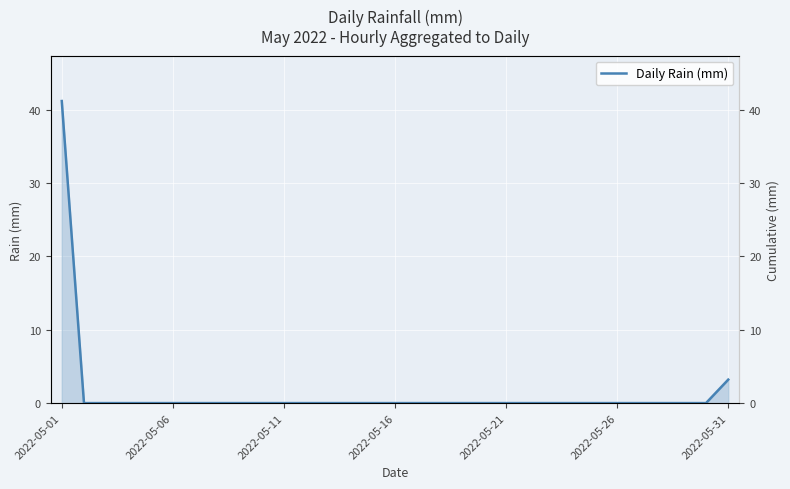

Reading left to right, what are all the values shown in this chart?

41.2	0.0	0.0	0.0	0.0	0.0	0.0	0.0	0.0	0.0	0.0	0.0	0.0	0.0	0.0	0.0	0.0	0.0	0.0	0.0	0.0	0.0	0.0	0.0	0.0	0.0	0.0	0.0	0.0	0.0	3.2